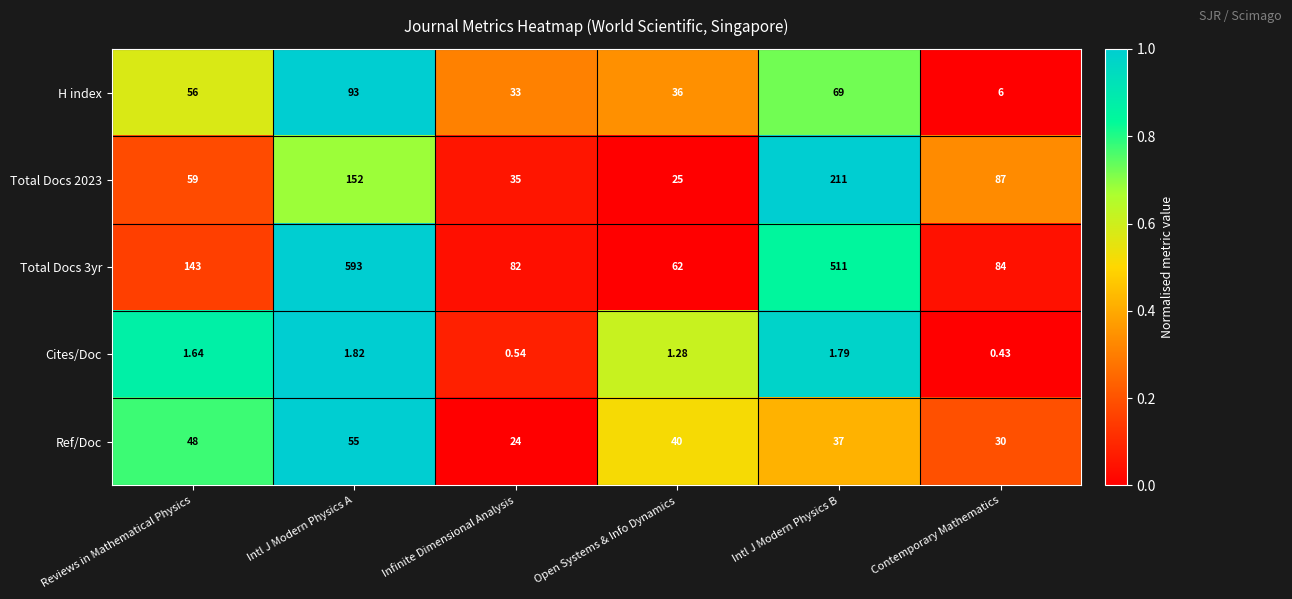

At which label is H index closest to 49?

Reviews in Mathematical Physics